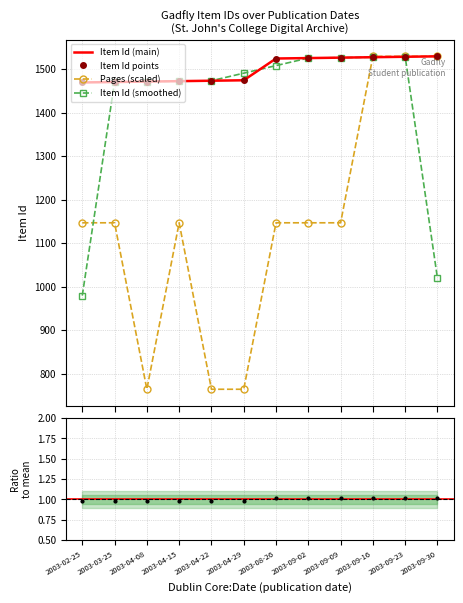

What is the label of the 10th point from the left?

2003-09-16